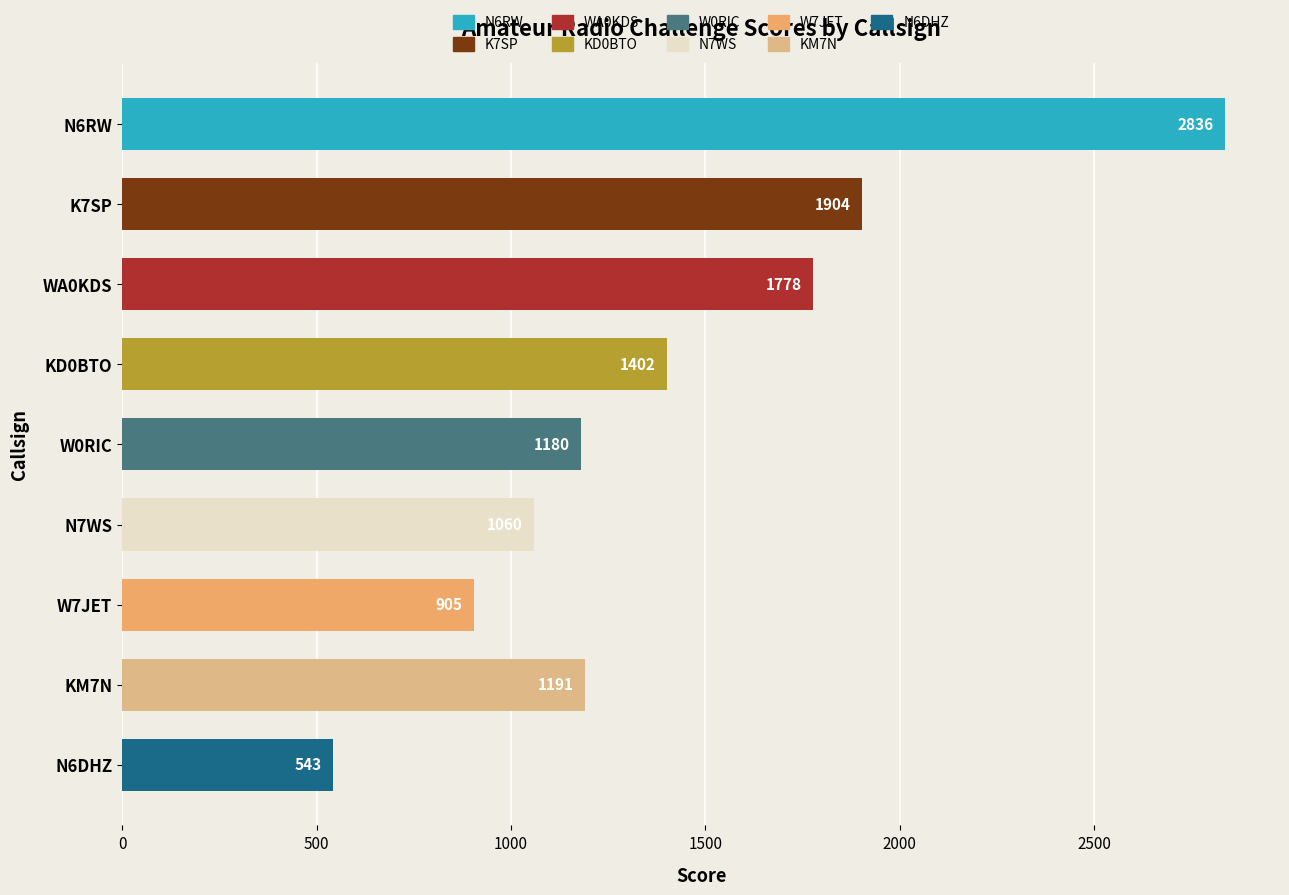

What is the maximum value shown in the chart?

2836